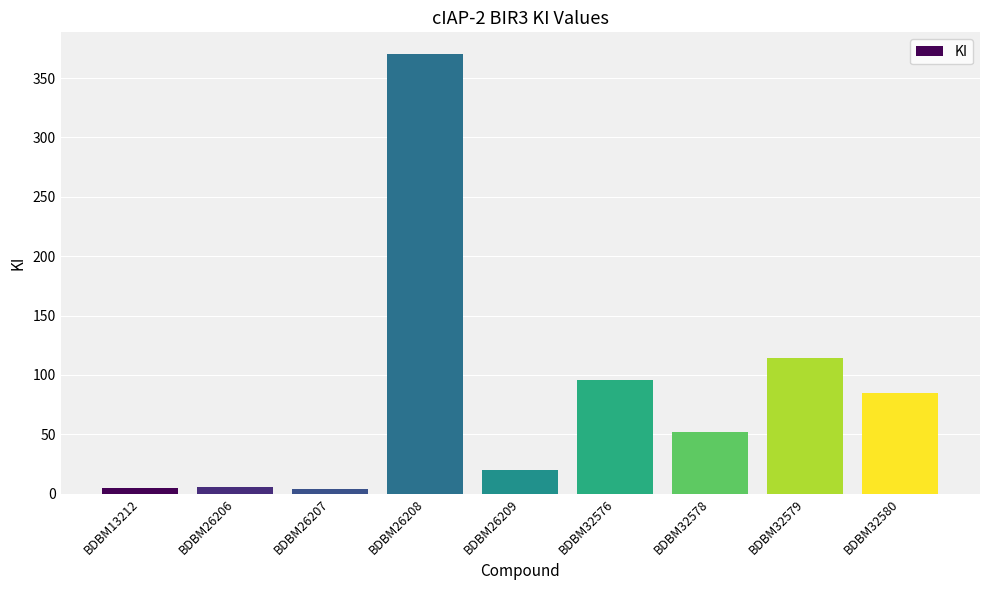

What is the change in value from BDBM26208 to BDBM32579?

-256.0